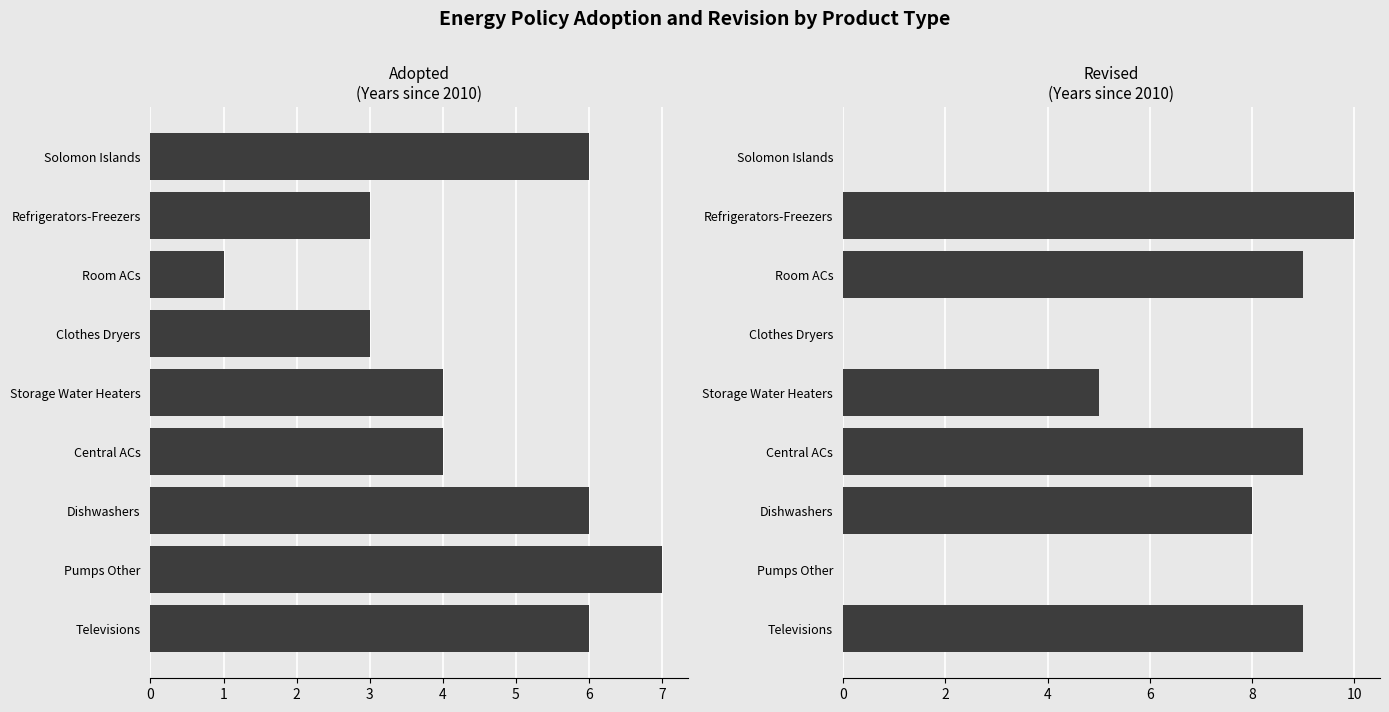

What is the total value across all series at Refrigerators-Freezers?

13